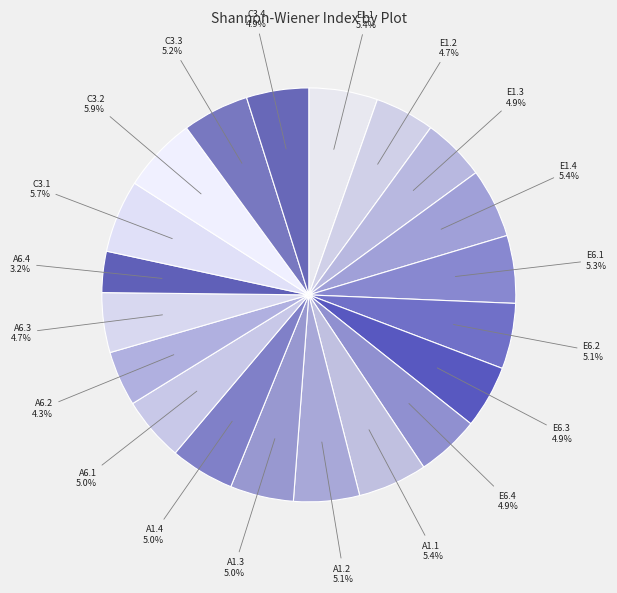

Is the sum of A6.2 and E6.3 greater than half?

No